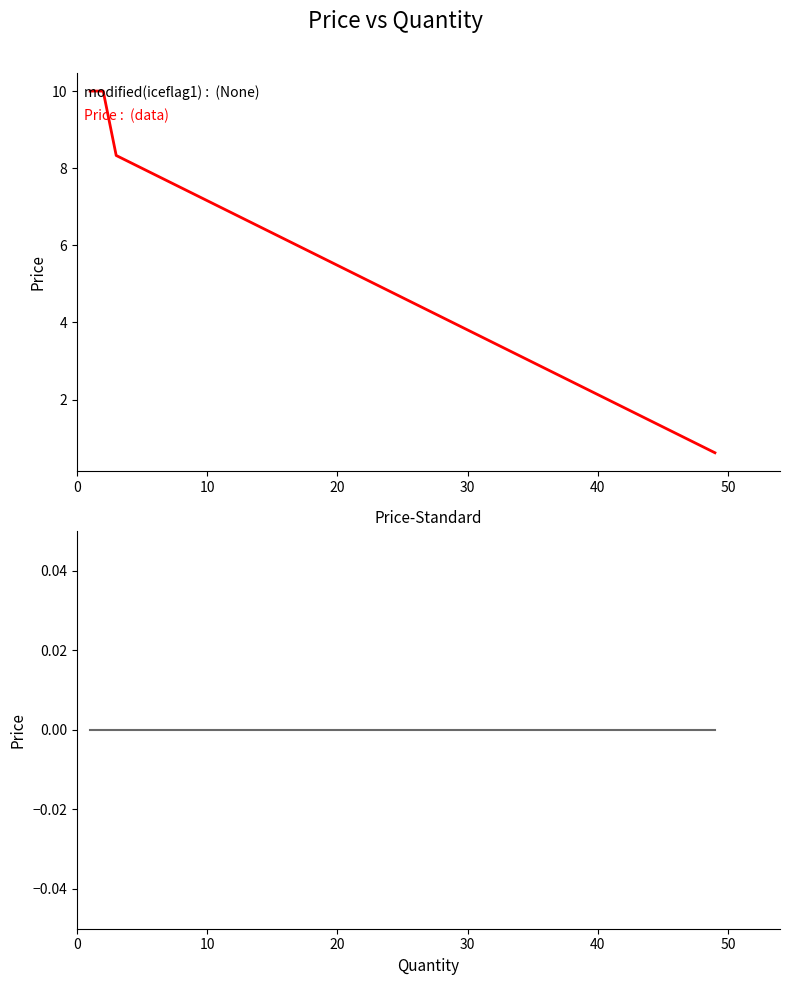

What is the difference between the maximum and minimum values in the Price series?

9.4